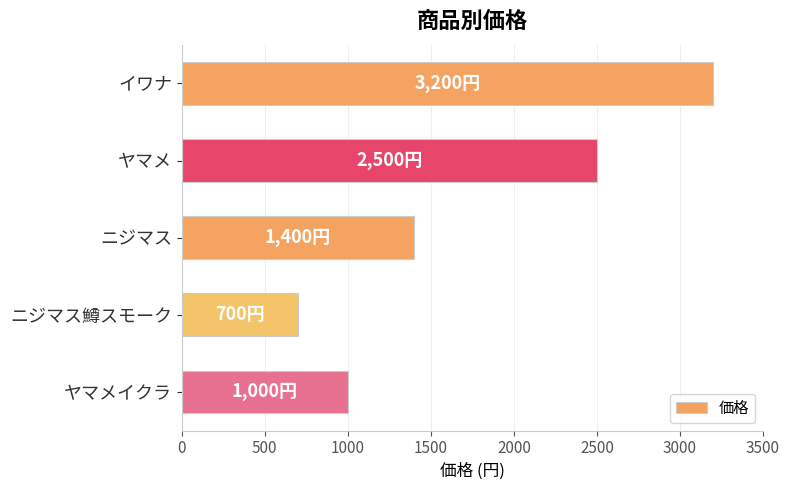

Reading top to bottom, list all the values displayed in this chart.

3200	2500	1400	700	1000